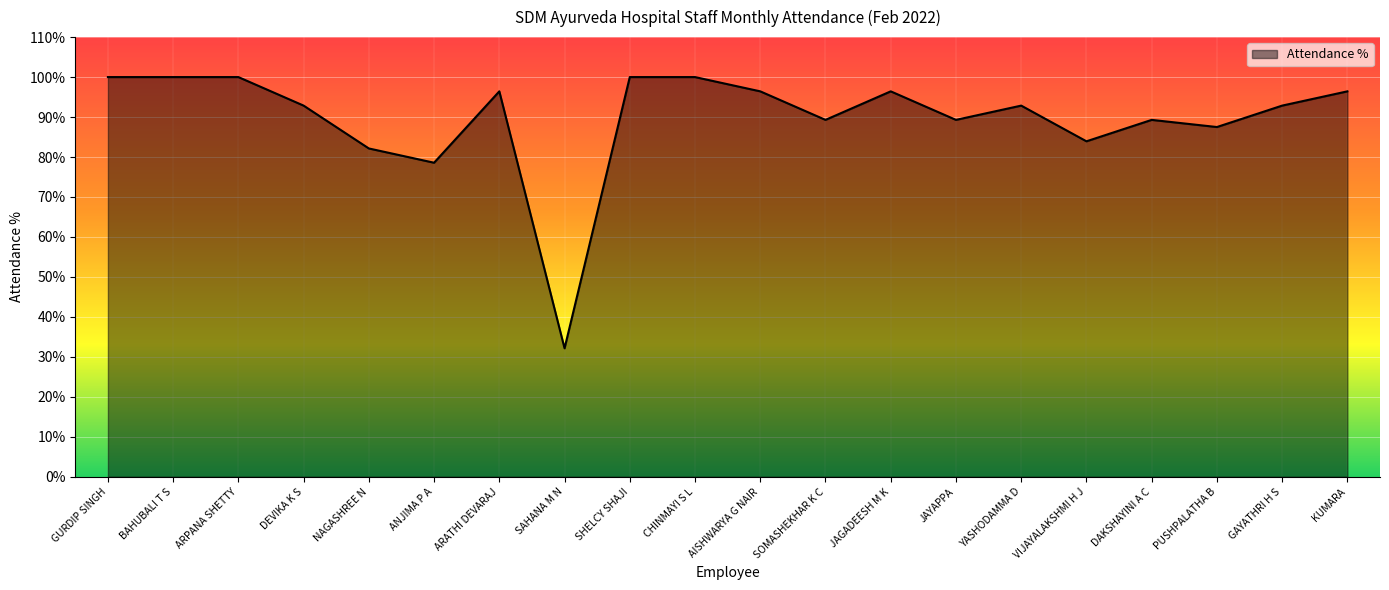

What is the change in value from BAHUBALI T S to SOMASHEKHAR K C?

-10.7